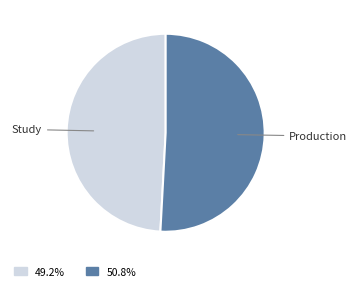

Is there any slice that represents more than half of the pie?

Yes